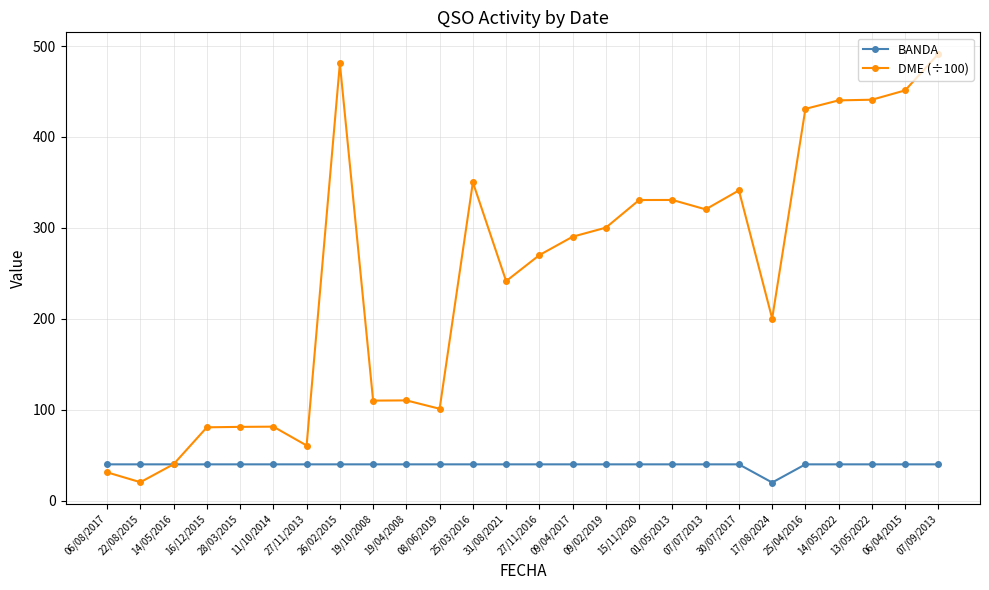

Which category has the highest value across all series?

07/09/2013